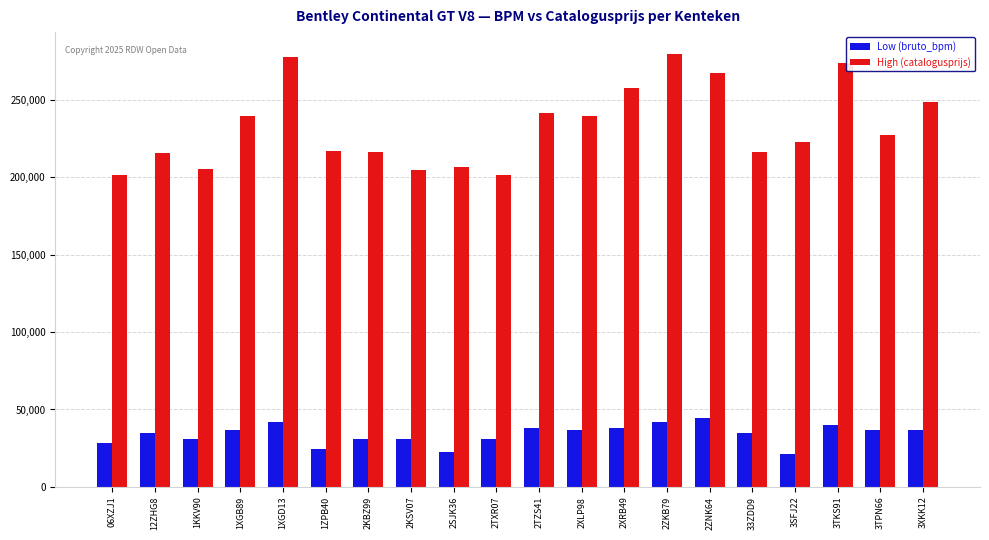

Are the bars grouped side by side (vs. stacked)?

Yes